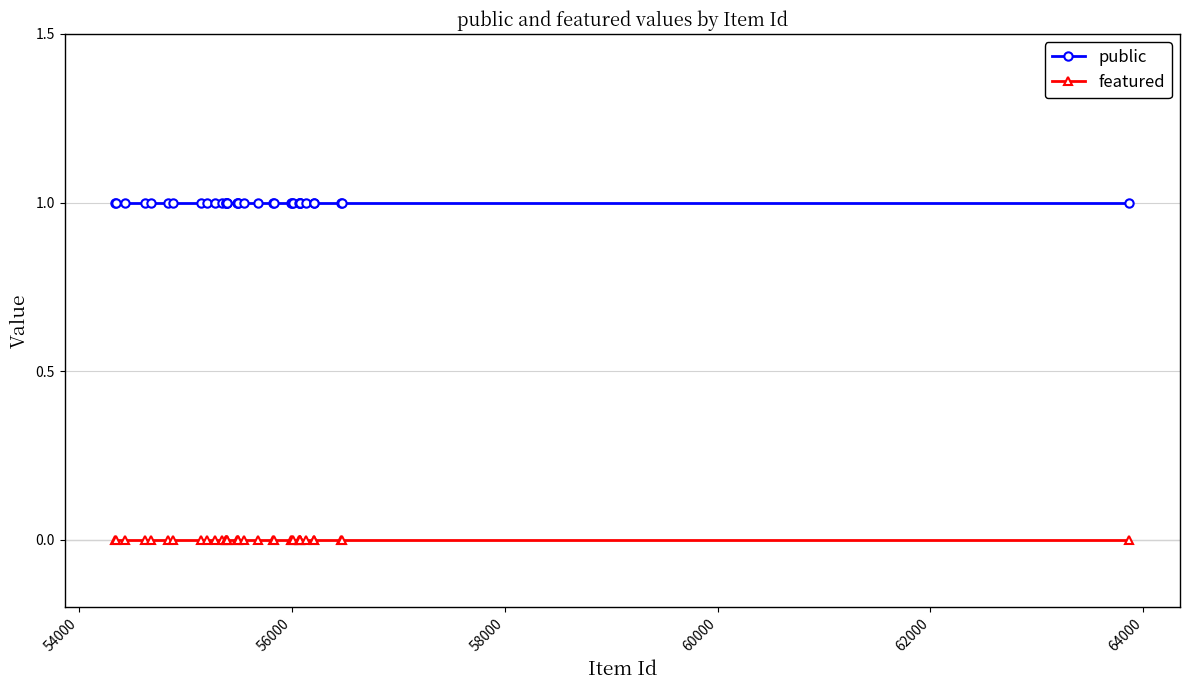

List the series in order of their peak value, highest first.

public, featured